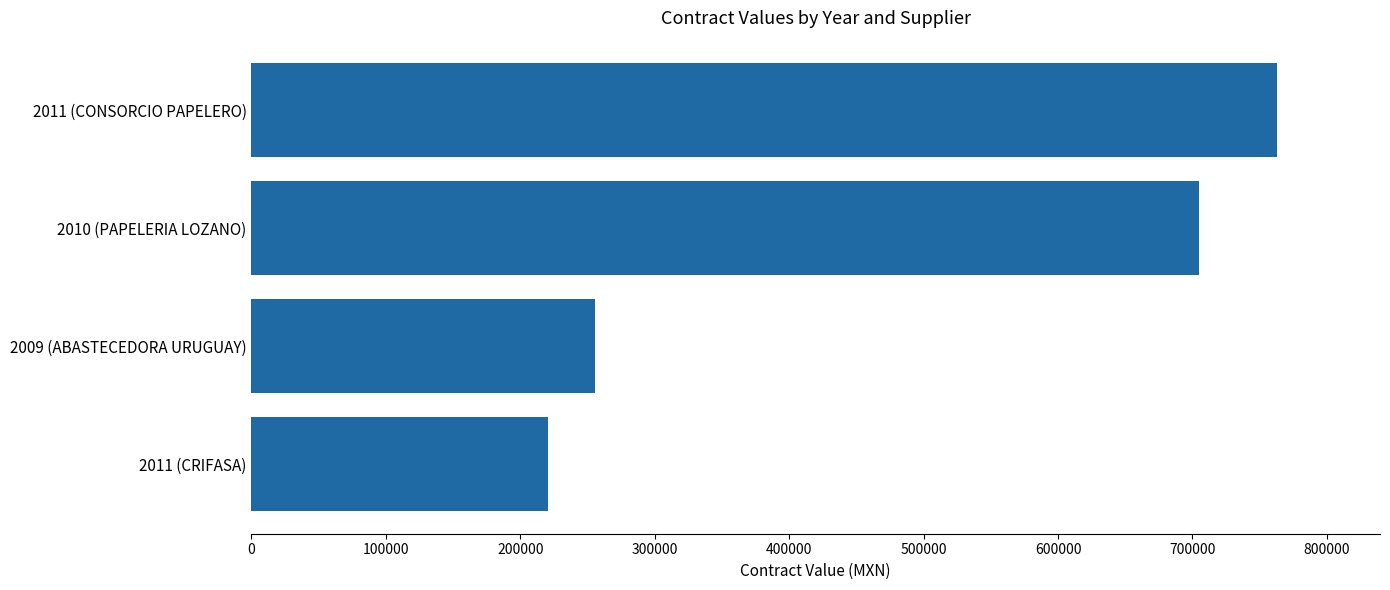

Reading top to bottom, list all the values displayed in this chart.

2011 (CONSORCIO PAPELERO)=763164.0	2010 (PAPELERIA LOZANO)=704700.0	2009 (ABASTECEDORA URUGUAY)=255741.6	2011 (CRIFASA)=220898.2